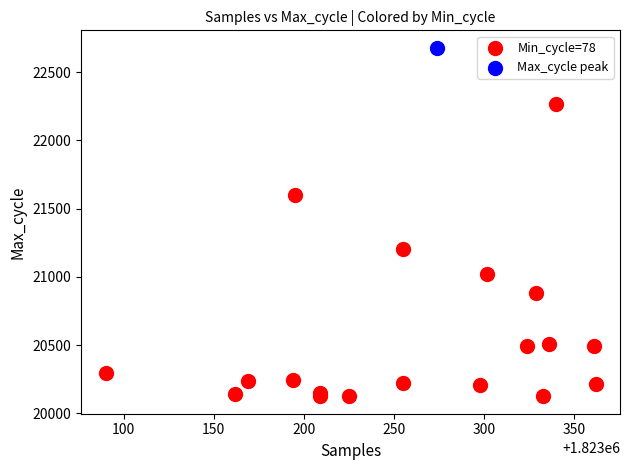

What are all the series names shown in the legend?

Min_cycle=78, Max_cycle peak